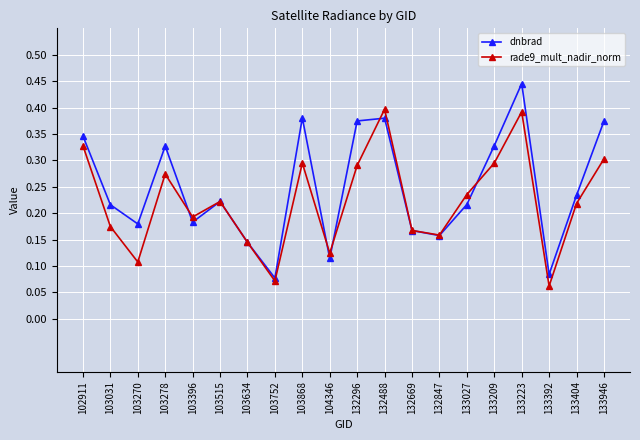

In rade9_mult_nadir_norm, how many points are higher than both neighbors (excluding endpoints)?

5